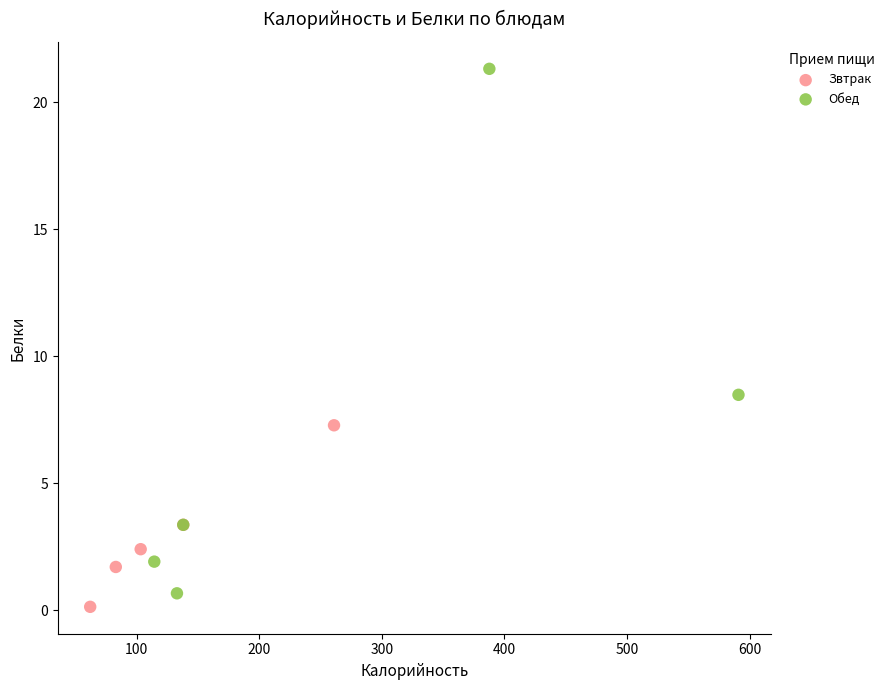

Which series contains the highest Y value?

Обед